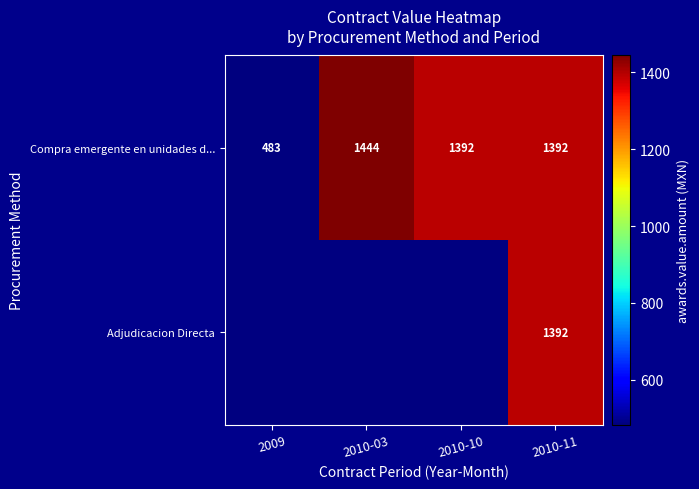

What is the minimum value shown in the chart?

483.0